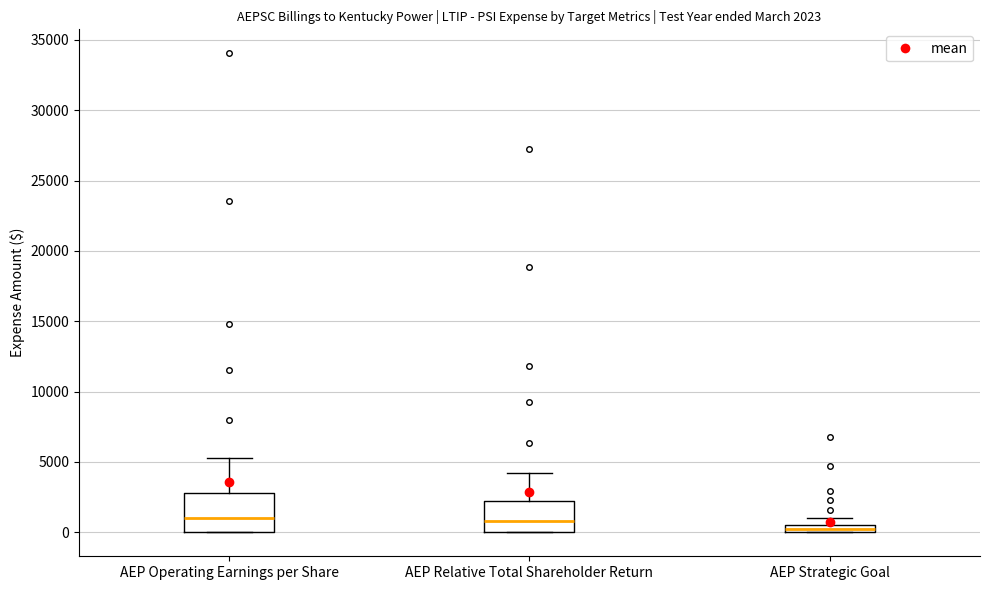

Which box has the lowest median line?

AEP Strategic Goal